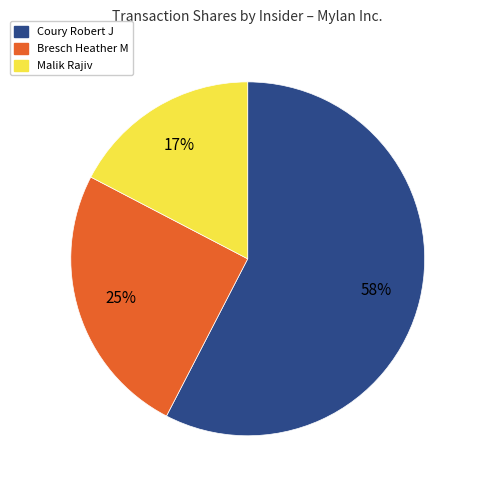

Which category accounts for the majority?

Coury Robert J